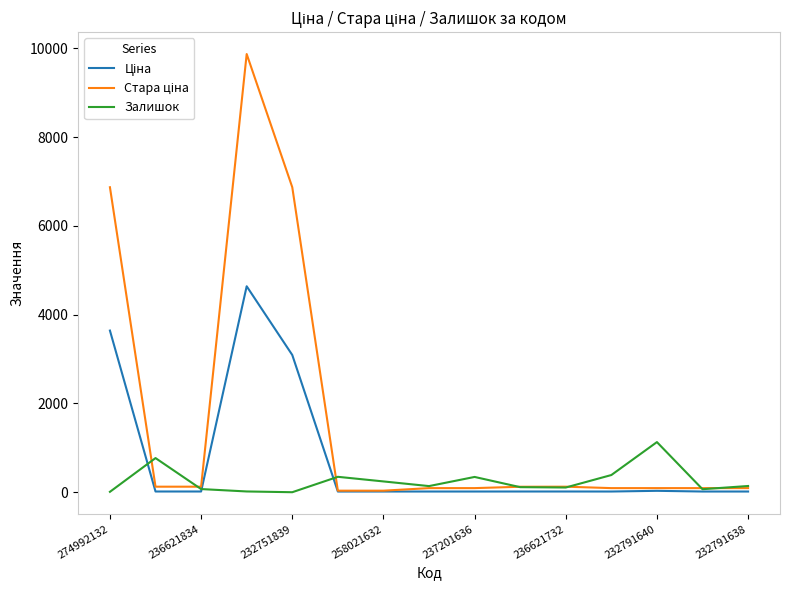

Count the number of data series in this chart.

3